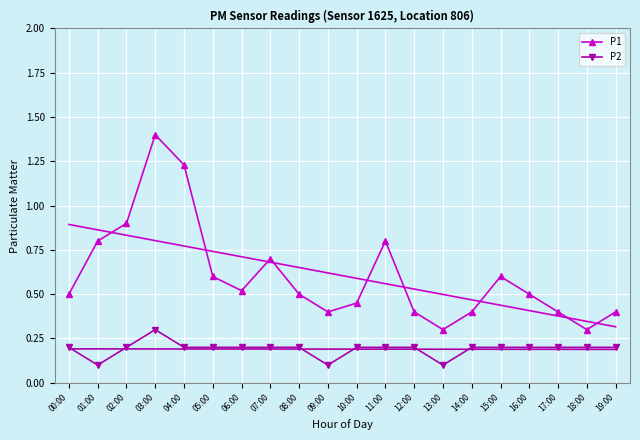

True or false: P2 and P1 intersect in this chart.

False